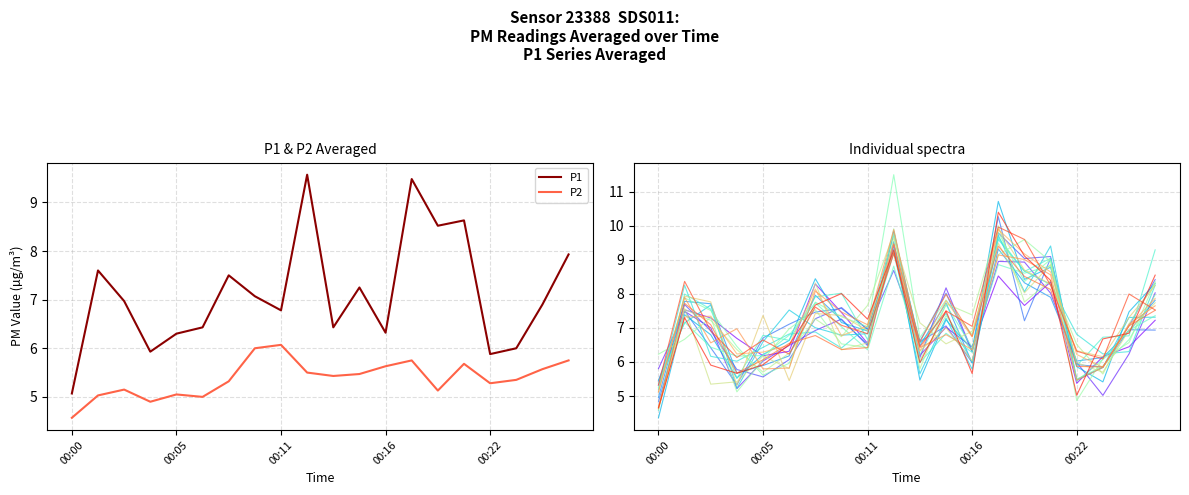

Where is P1 nearest to the value 7?

00:03